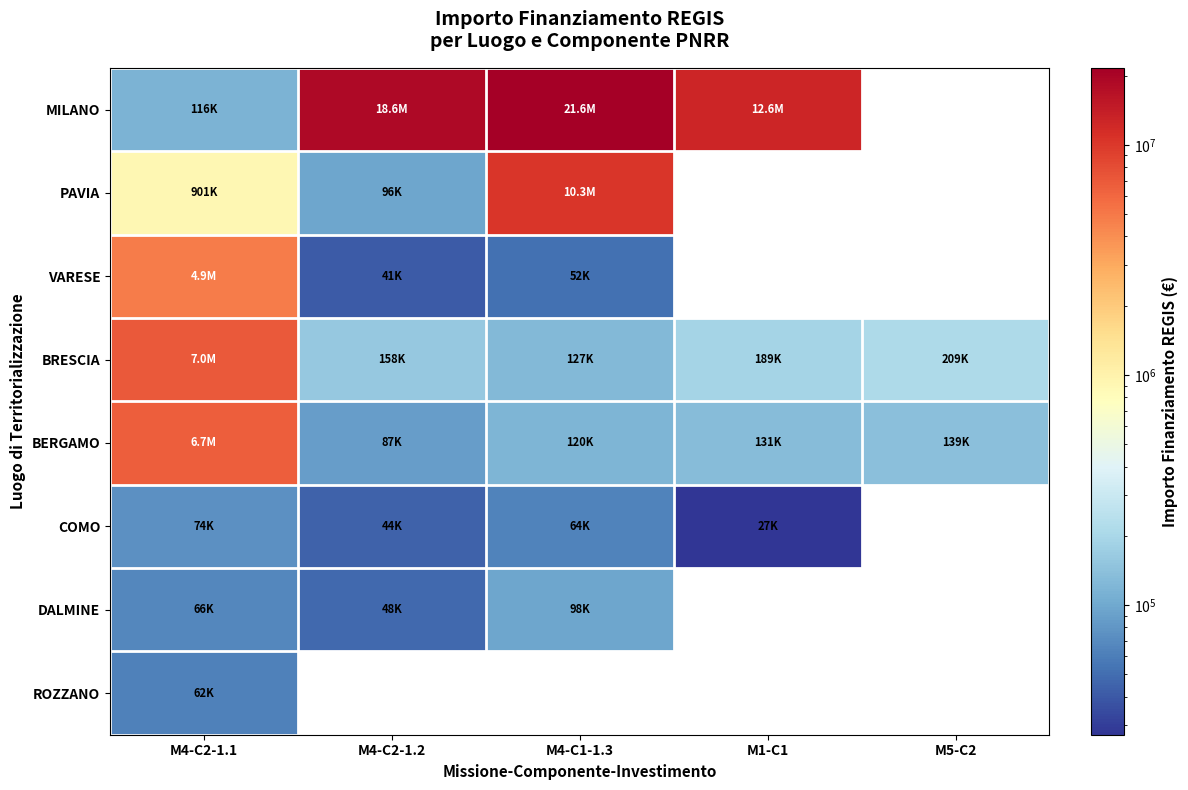

Which has a higher value, M4-C2-1.2 or M1-C1?

M4-C2-1.2